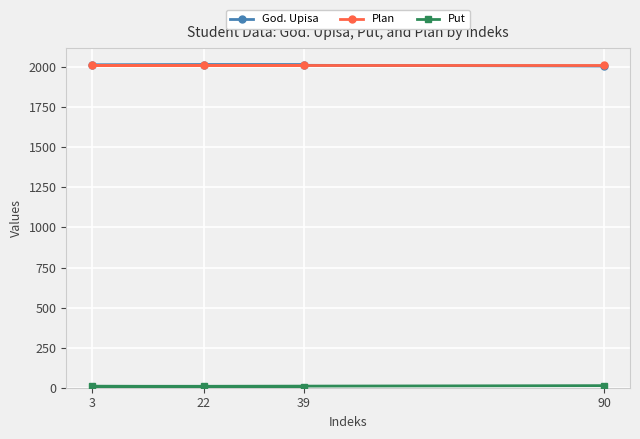

The value of God. Upisa at 22 is 2013. True or false?

True